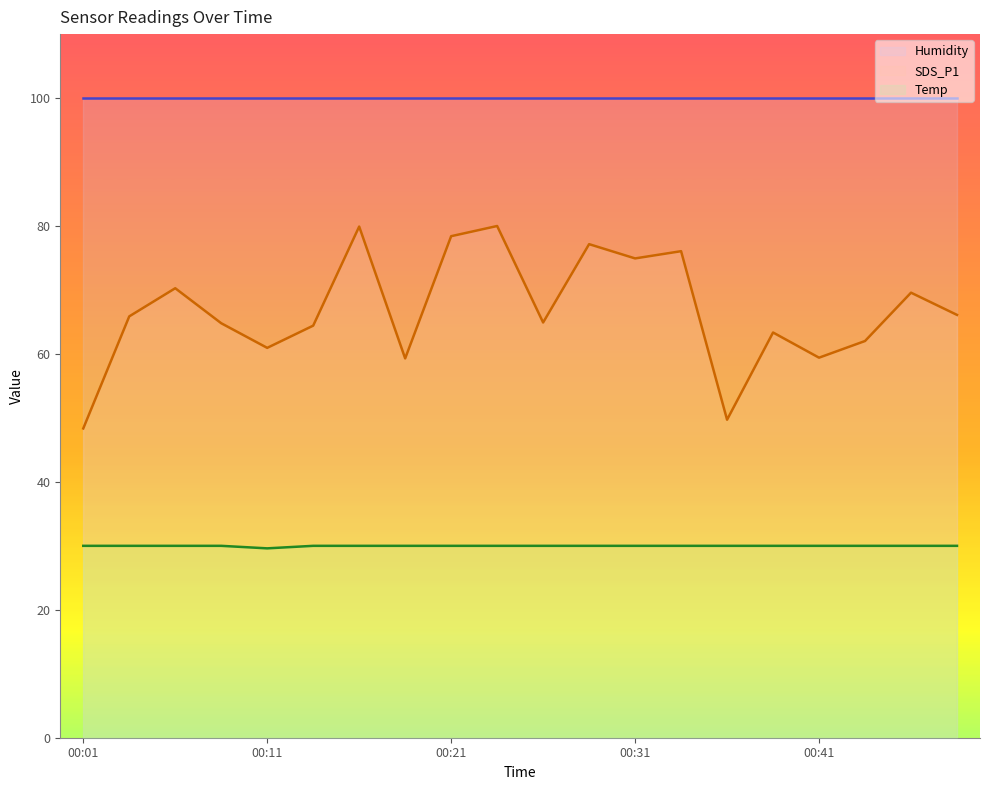

How many data points does each series have?

20